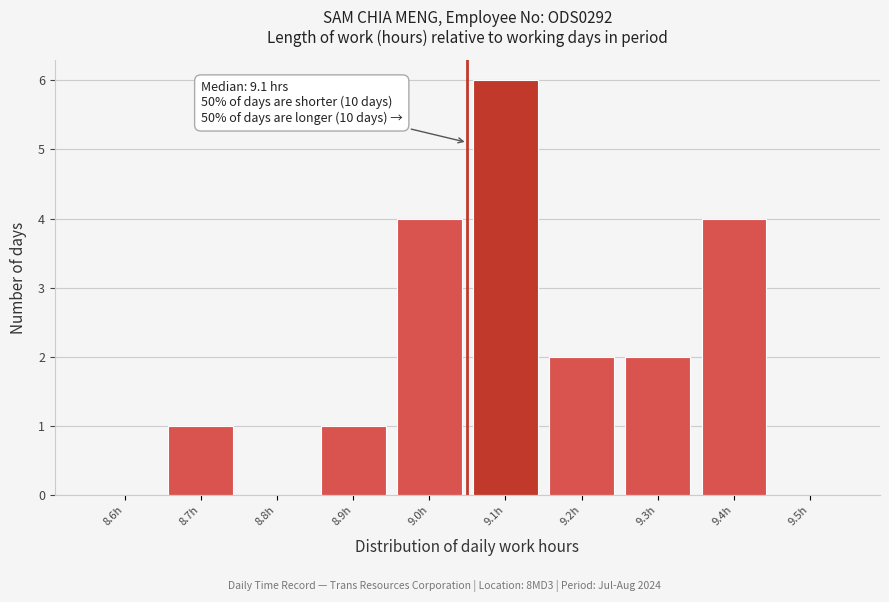

Reading left to right, transcribe all the data shown in this chart.

8.6h=0	8.7h=1	8.8h=0	8.9h=1	9.0h=4	9.1h=6	9.2h=2	9.3h=2	9.4h=4	9.5h=0